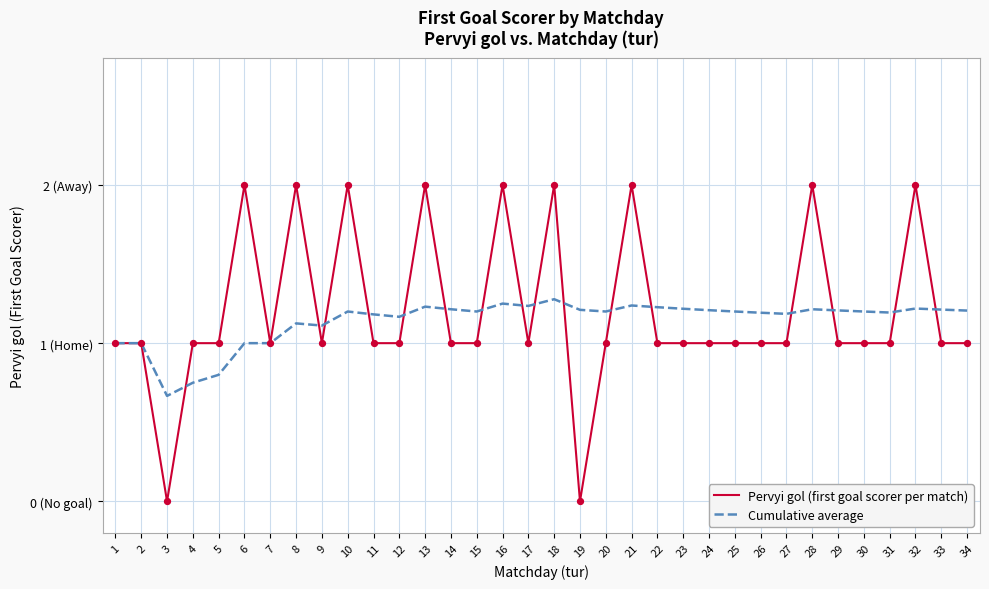

Which series has the largest total across all categories?

Pervyi gol (first goal scorer per match)